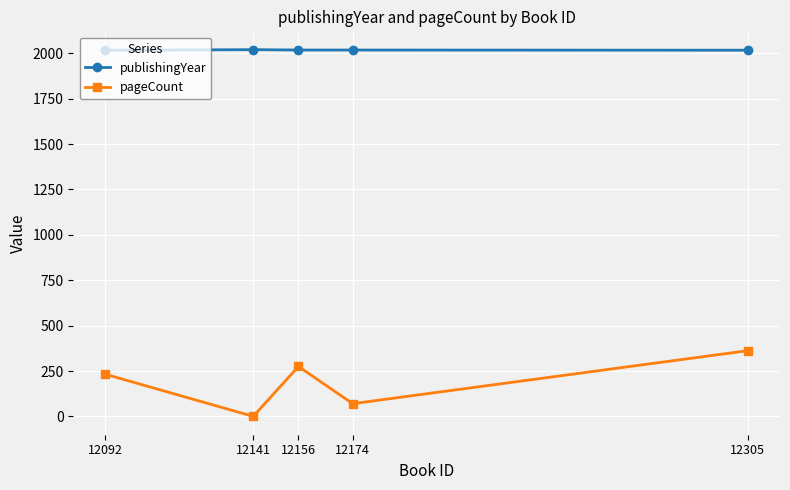

Which series has the largest total across all categories?

publishingYear